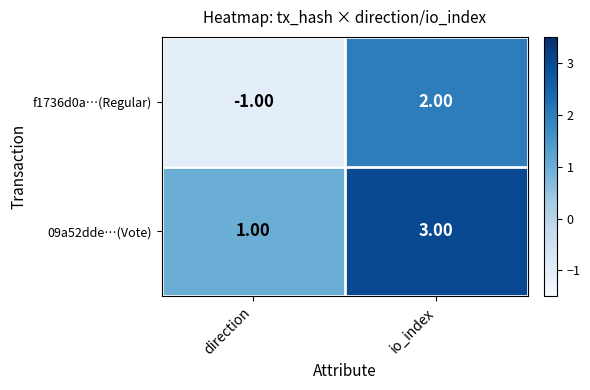

Between direction and io_index, which series saw the biggest shift?

f1736d0a…(Regular)